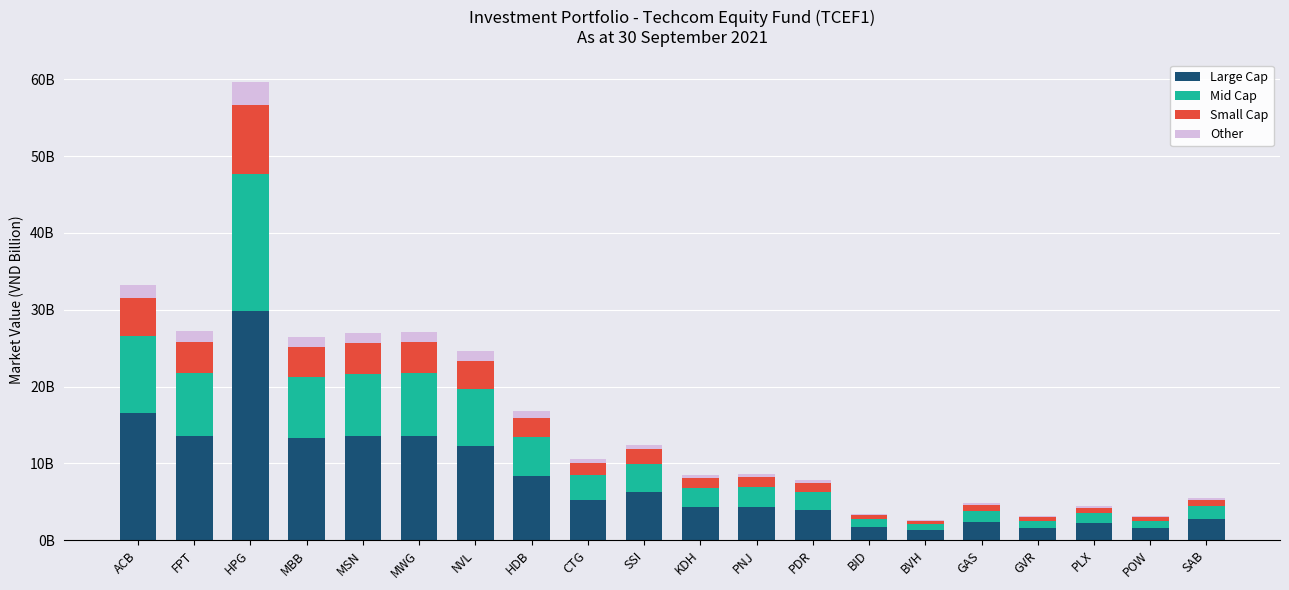

What is the sum of all Large Cap values?

158.5